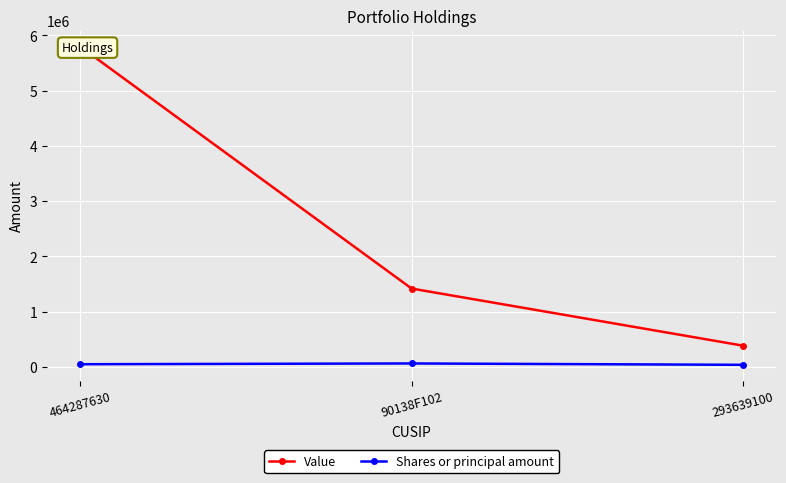

How many values in the Value series are below 1416000?

1